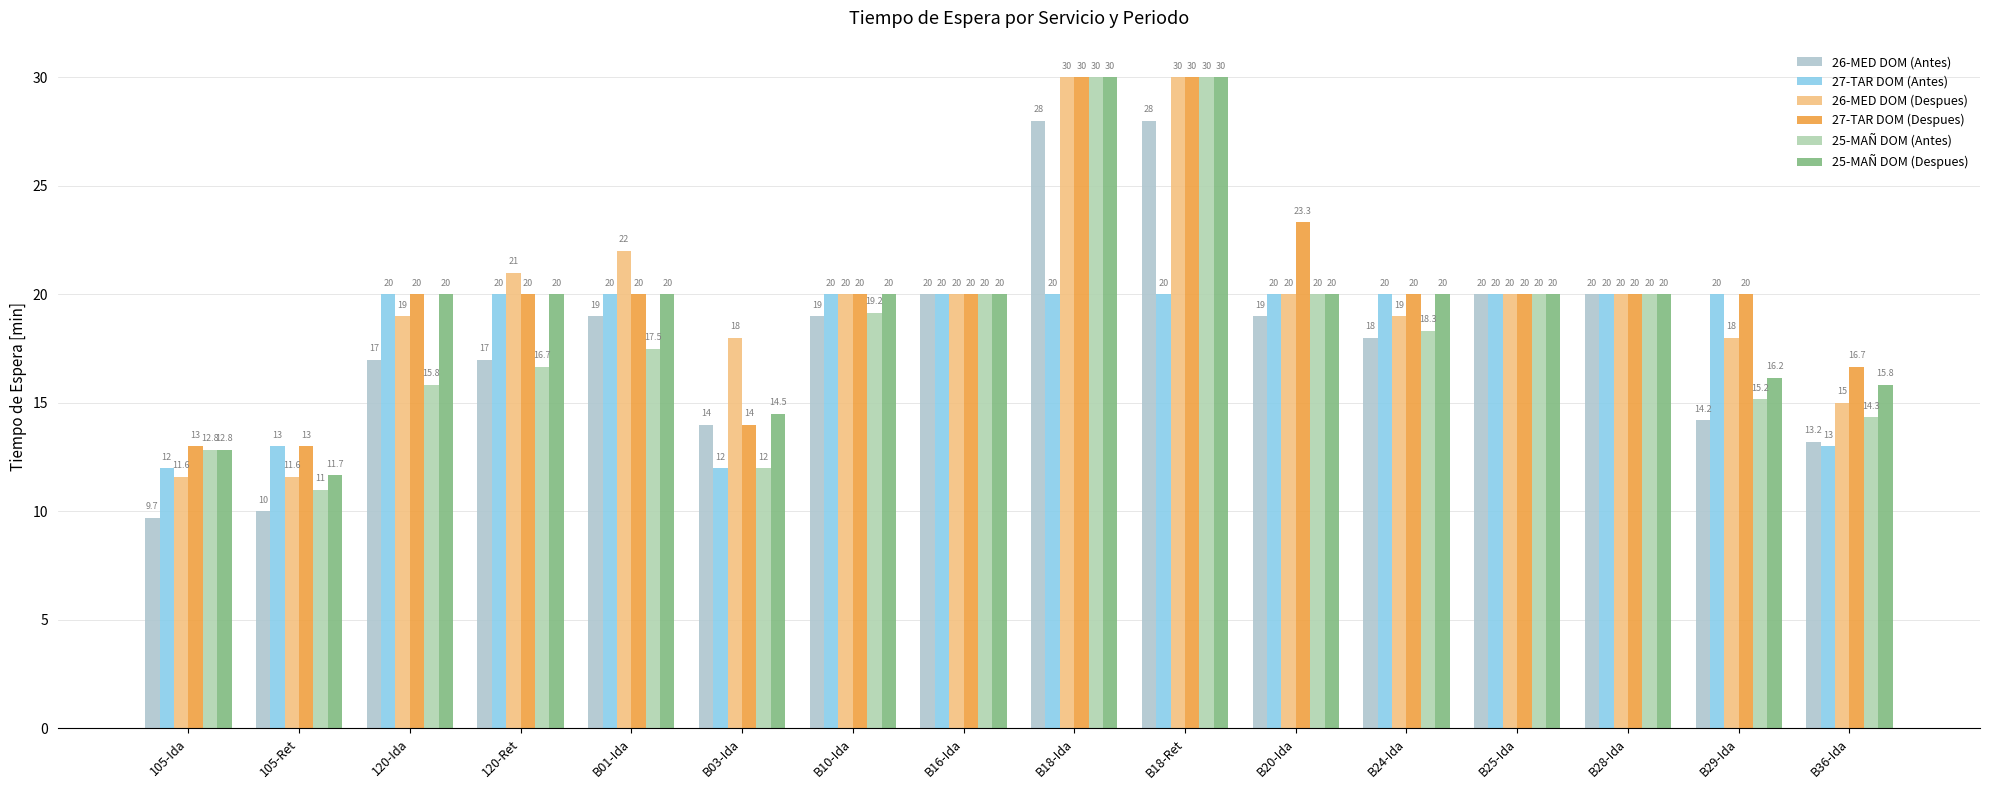

What is the spread (max minus min) of values at 120-Ret?

4.3